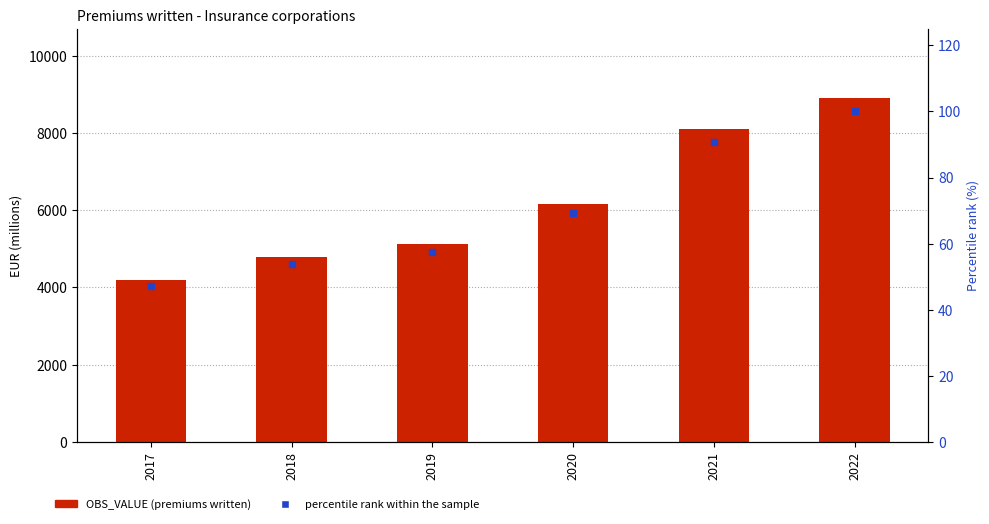

Which series reaches the maximum Y coordinate?

OBS_VALUE